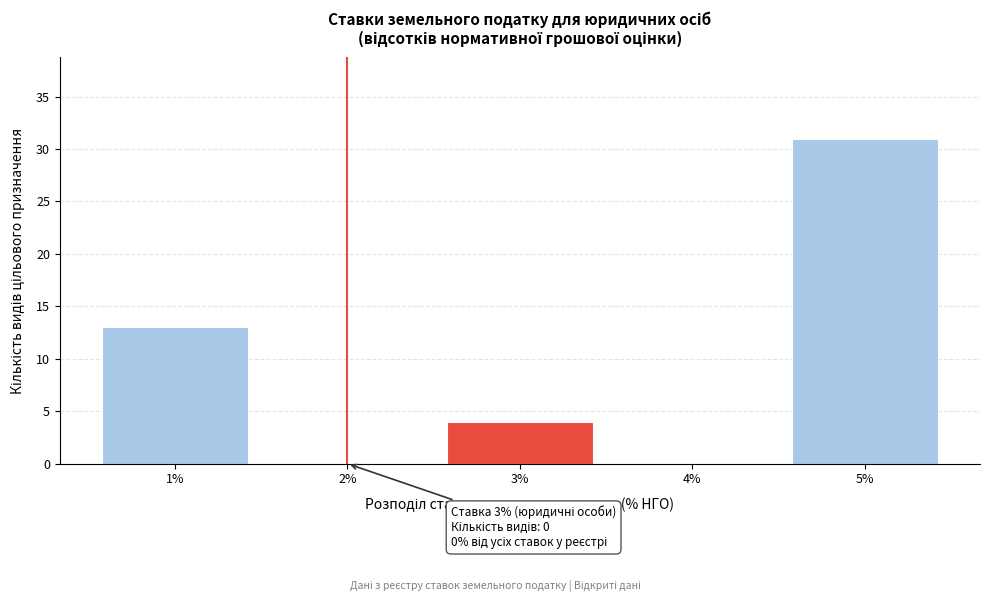

Which range on the x-axis has the tallest bar?

4.5 to 5.5